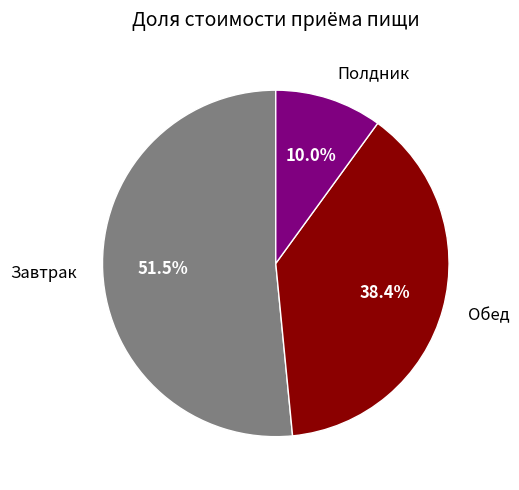

Approximately how many times larger is the value at Завтрак compared to Полдник?

5.2